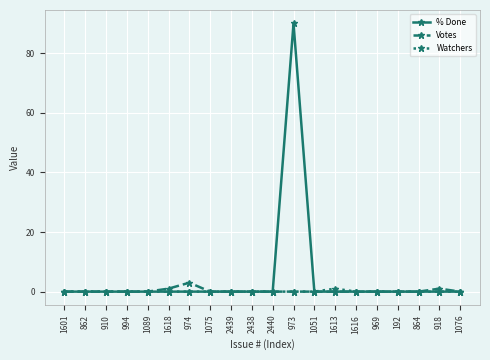

What are all the series names shown in the legend?

% Done, Votes, Watchers